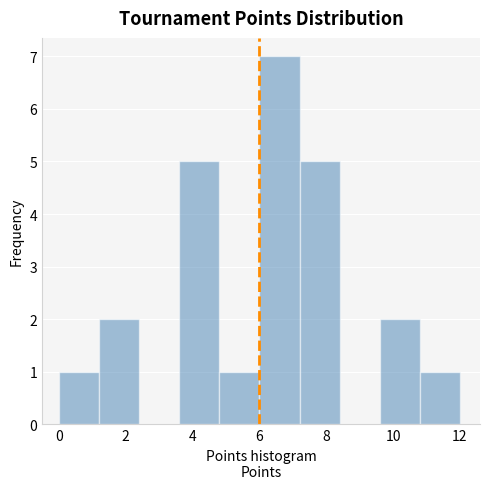

Reading left to right, transcribe this chart: for each bar, give the range it covers on the x-axis and its height. The values are not printed on the chart, so give them approximately, as read against the axis.

0.0 to 1.2: 1
1.2 to 2.4: 2
2.4 to 3.6: 0
3.6 to 4.8: 5
4.8 to 6.0: 1
6.0 to 7.2: 7
7.2 to 8.4: 5
8.4 to 9.6: 0
9.6 to 10.8: 2
10.8 to 12.0: 1